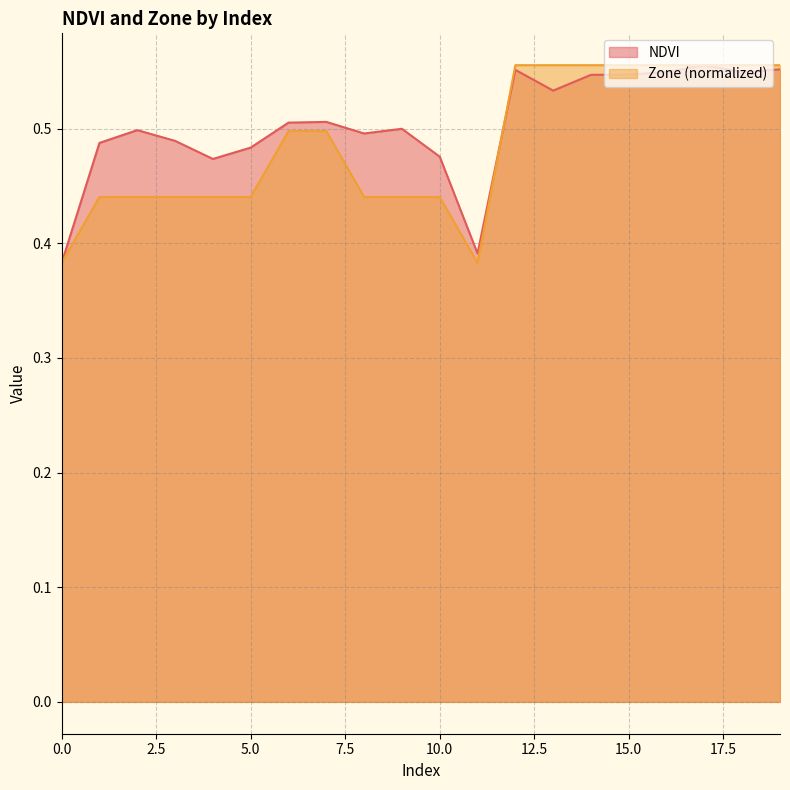

Is it true that NDVI equals 0.9 at 13?

False